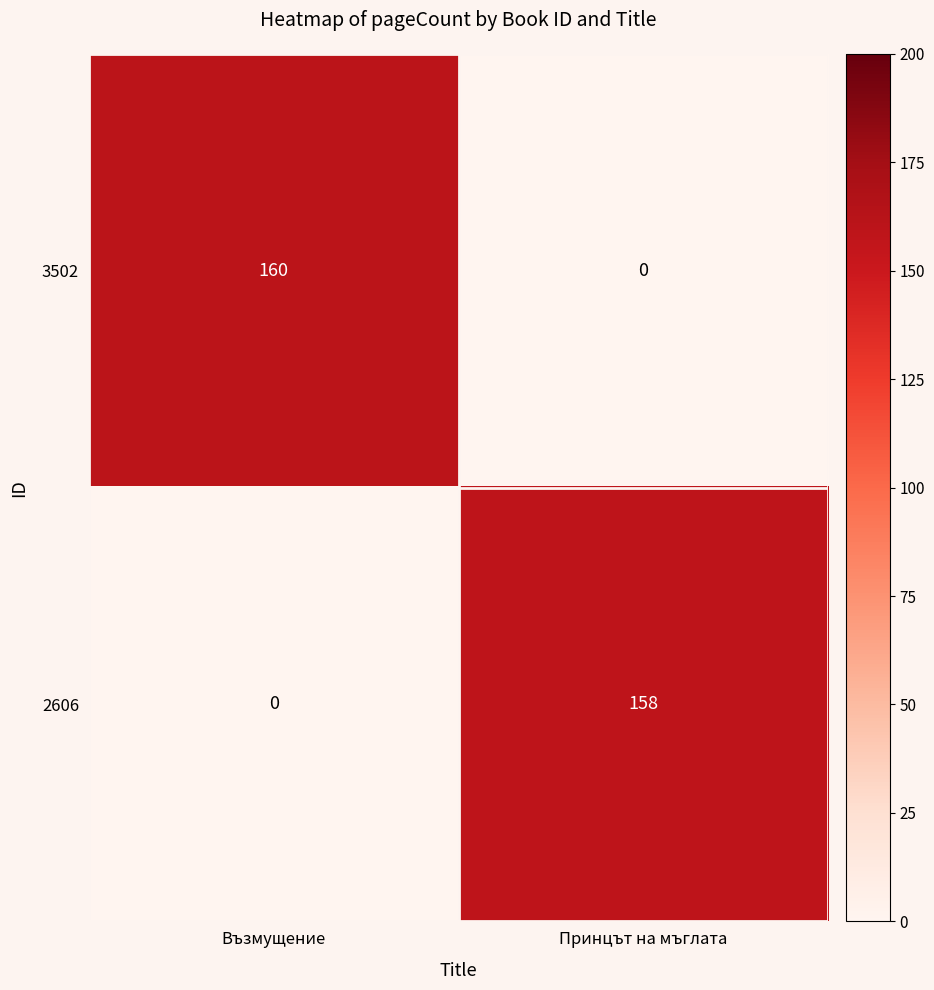

Count the number of categories in the chart.

2